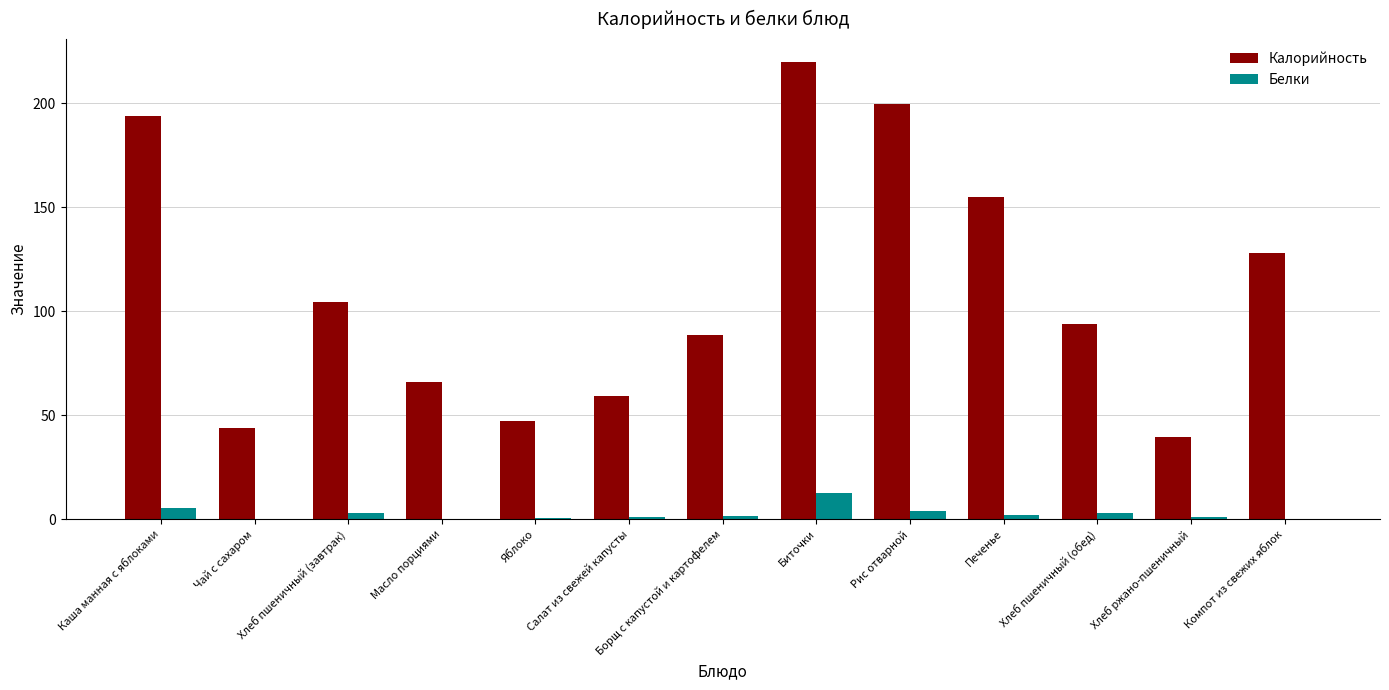

At which category does the chart reach its peak across all series?

Биточки